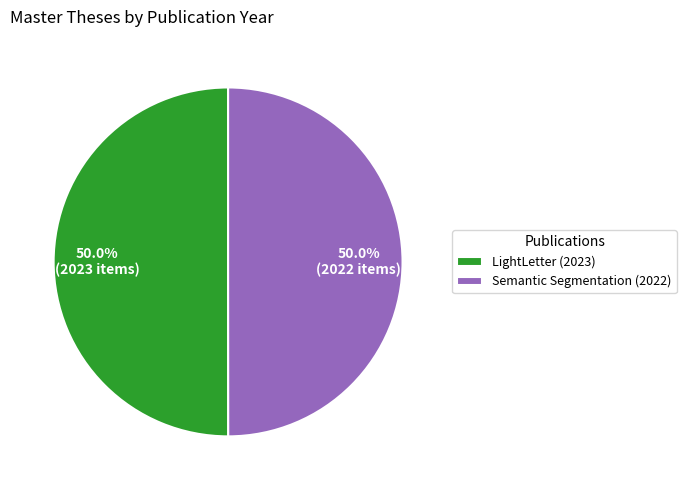

What is the ratio of the value at LightLetter (2023) to the value at Semantic Segmentation (2022)?

1.0